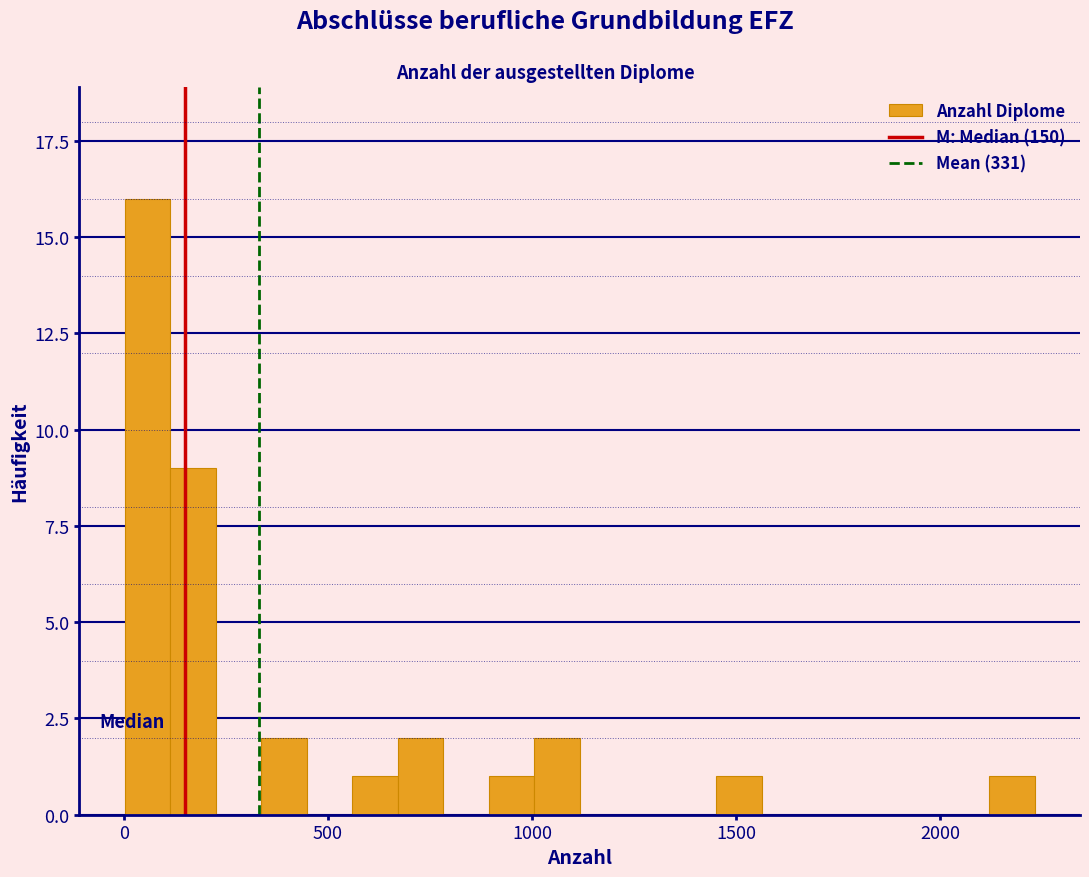

Read against the x-axis, roughly where is the centre of the tallest bar?

50